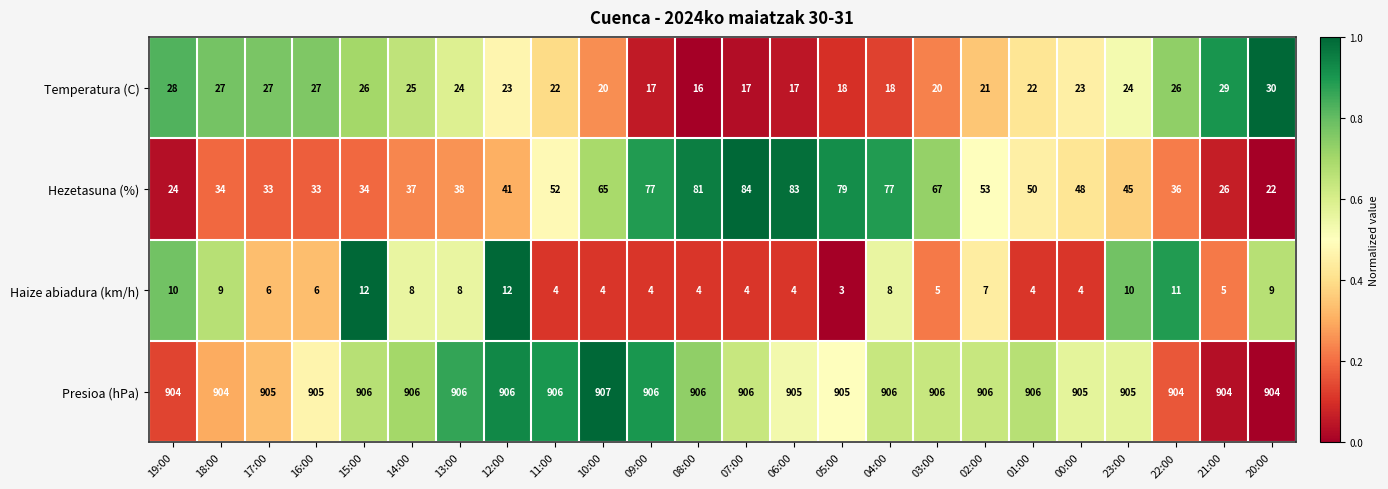

True or false: Haize abiadura (km/h) has a value of 3 at 20:00.

False